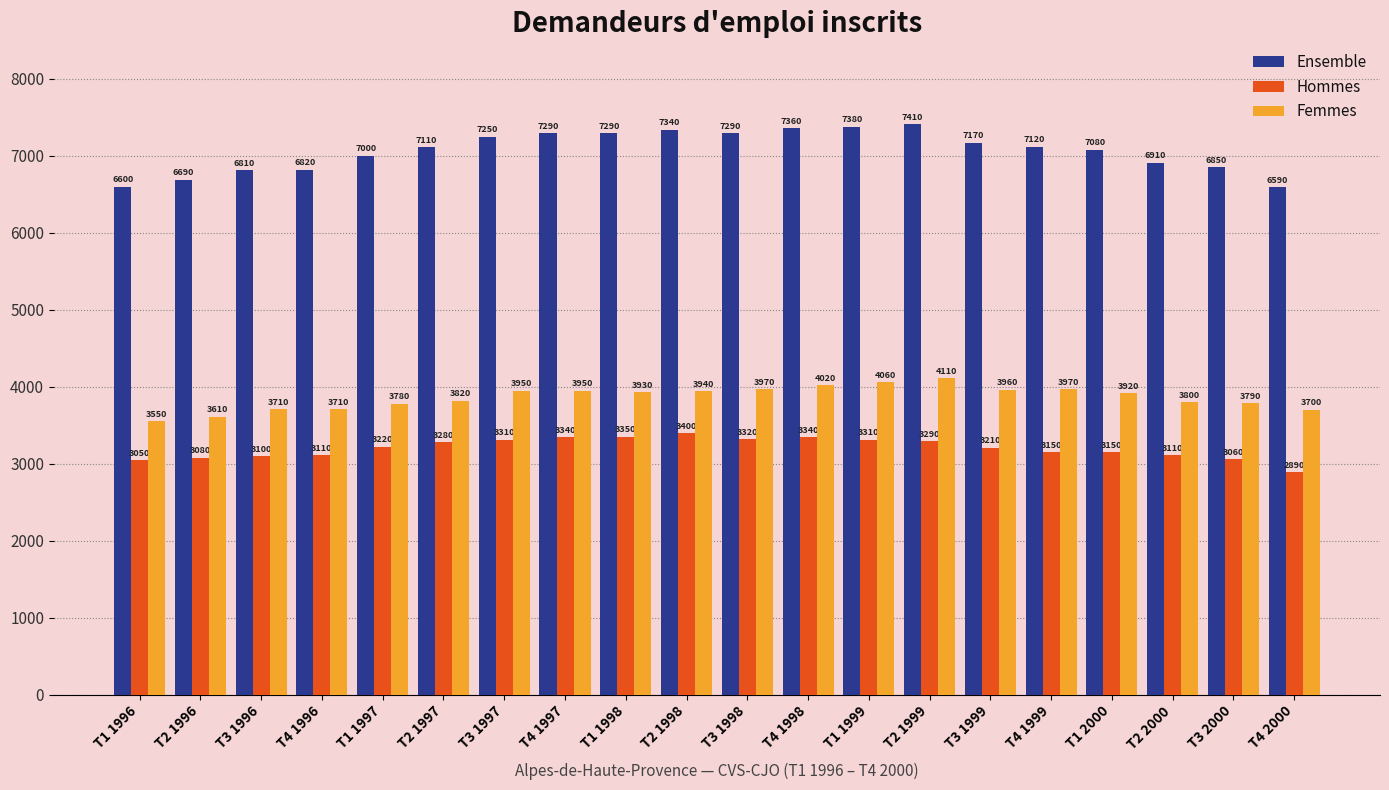

What is the sum of the Hommes values at T3 2000 and T4 1997?

6400